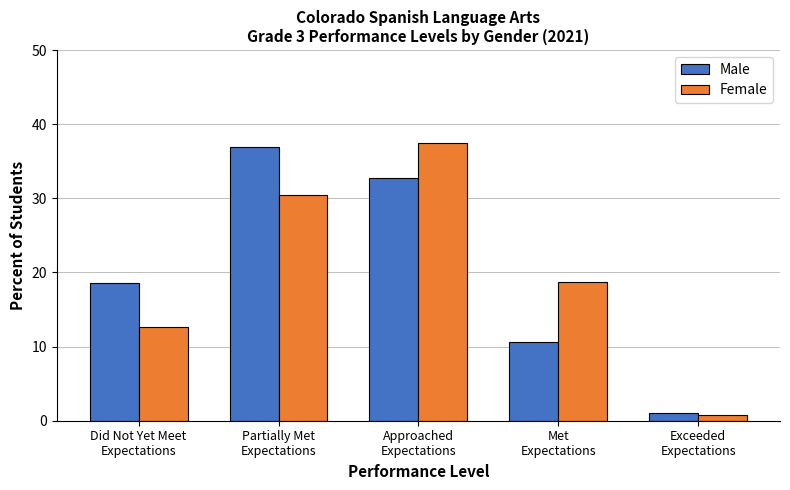

What is the difference between the maximum and minimum values in the Male series?

35.8